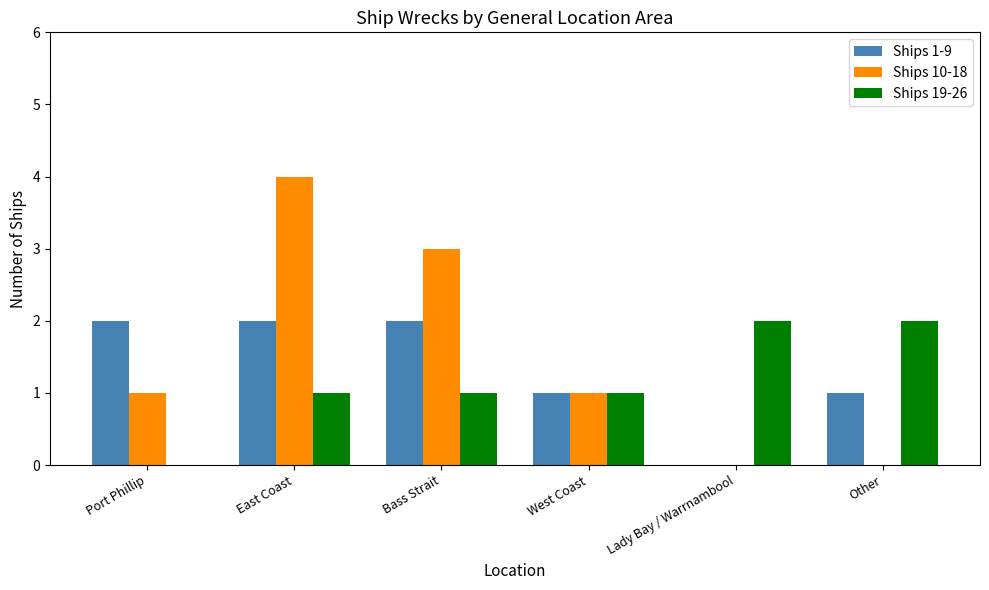

What is the maximum value shown in the chart?

4